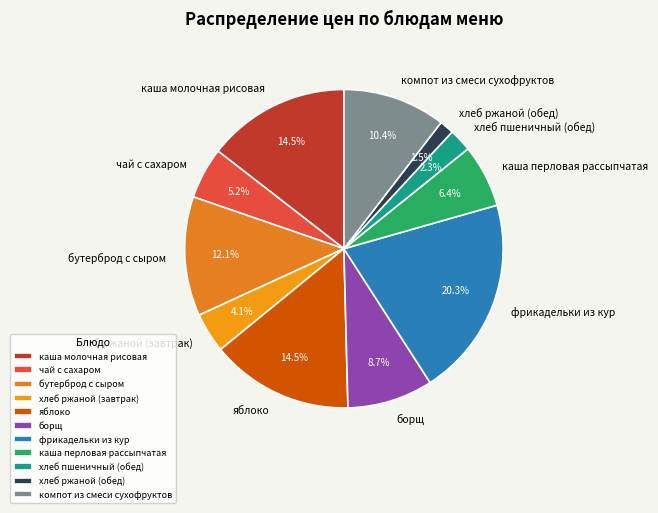

Do чай с сахаром and яблоко together represent more than half of the pie?

No